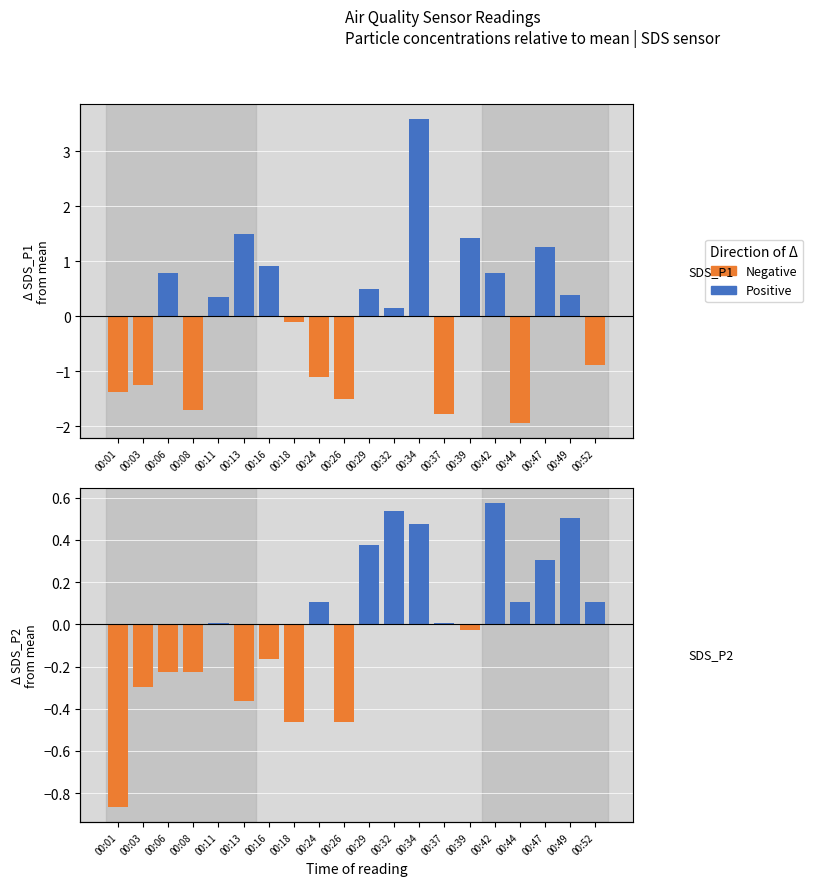

Does the chart contain stacked bars?

No